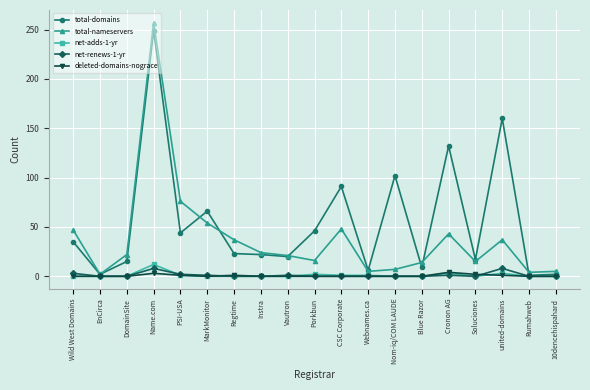

What is the sum of all net-adds-1-yr values?

23